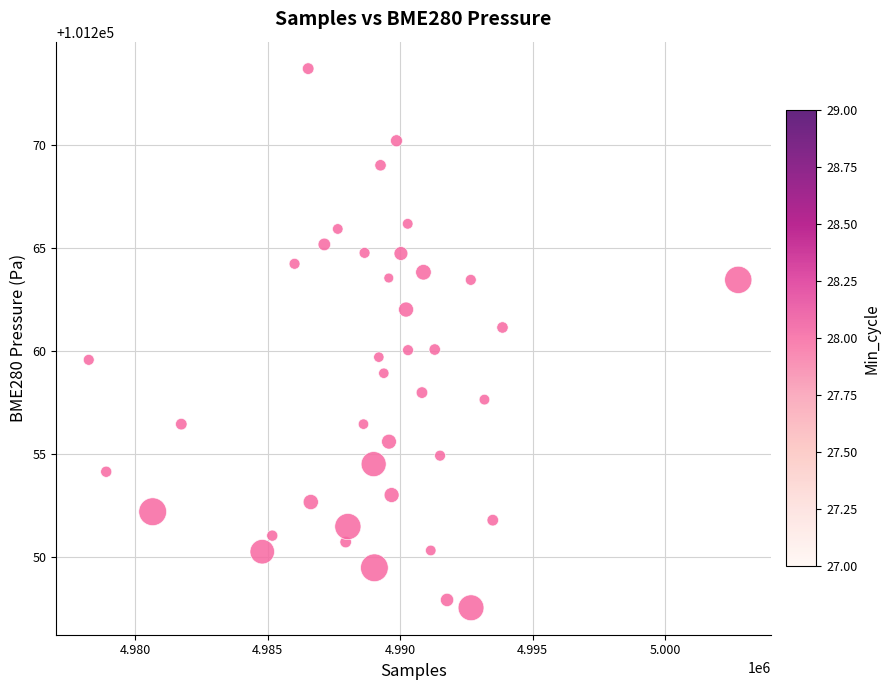

What is the range of Y values (max minus min)?

26.2